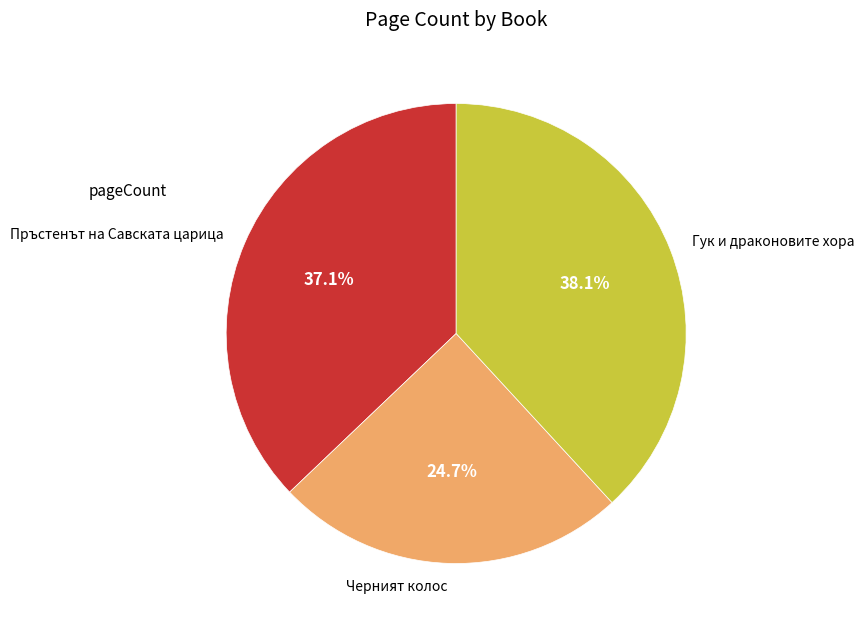

The Гук и драконовите хора slice represents 33% of the pie. True or false?

False